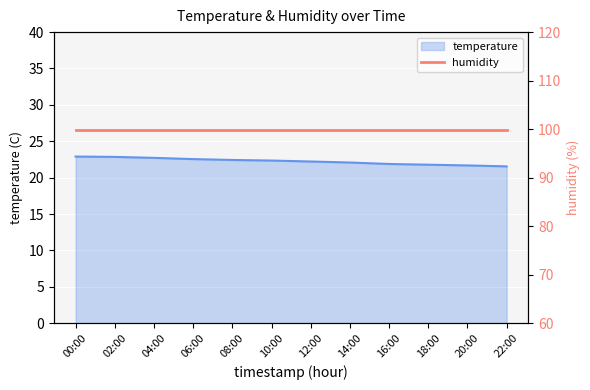

Reading right to left, what are all the values shown in this chart?

21.6	21.7	21.8	21.9	22.1	22.2	22.4	22.4	22.6	22.7	22.9	22.9